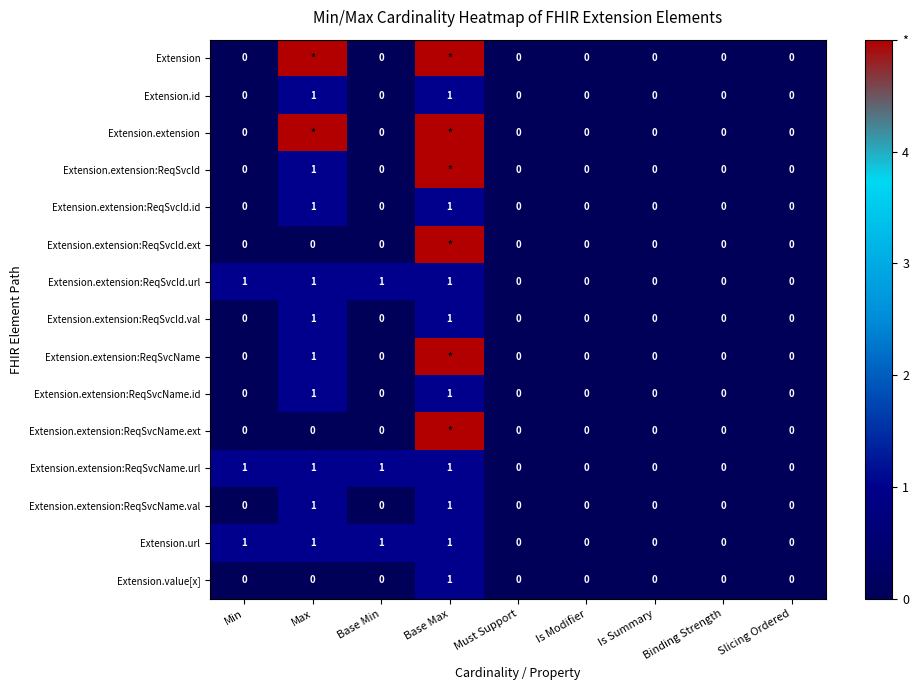

The value of Extension.extension:ReqSvcId.id at Must Support is 1. True or false?

False